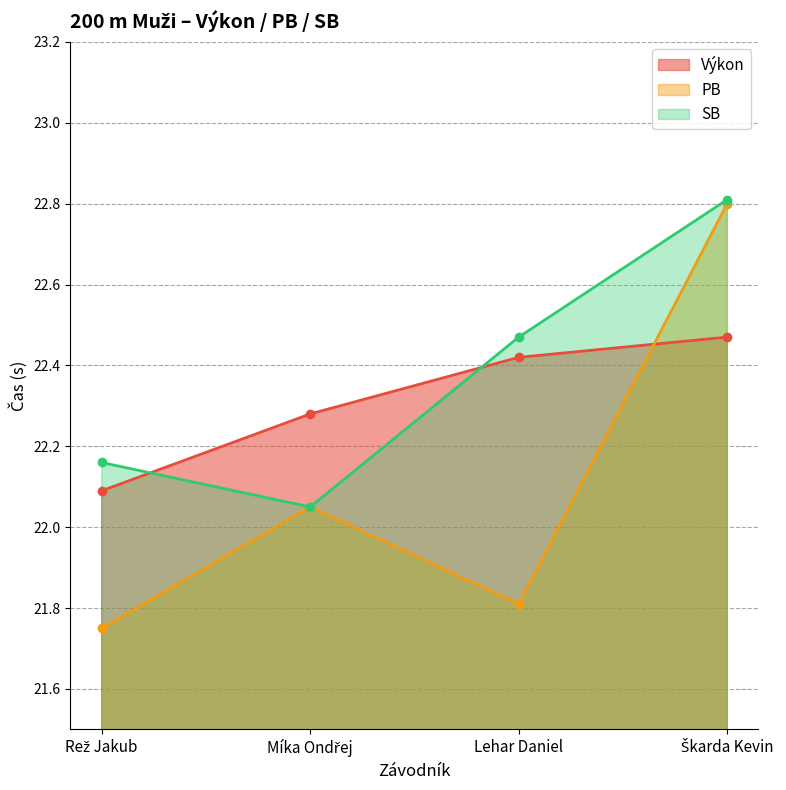

Which category has the highest value in the Výkon series?

Škarda Kevin